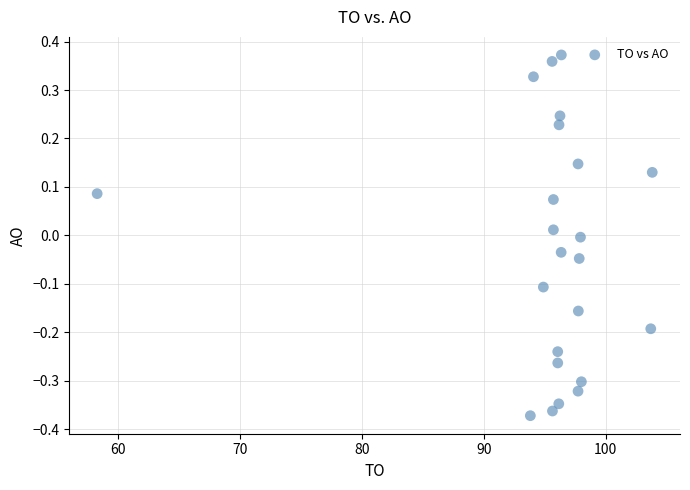

What is the range of Y values (max minus min)?

0.7